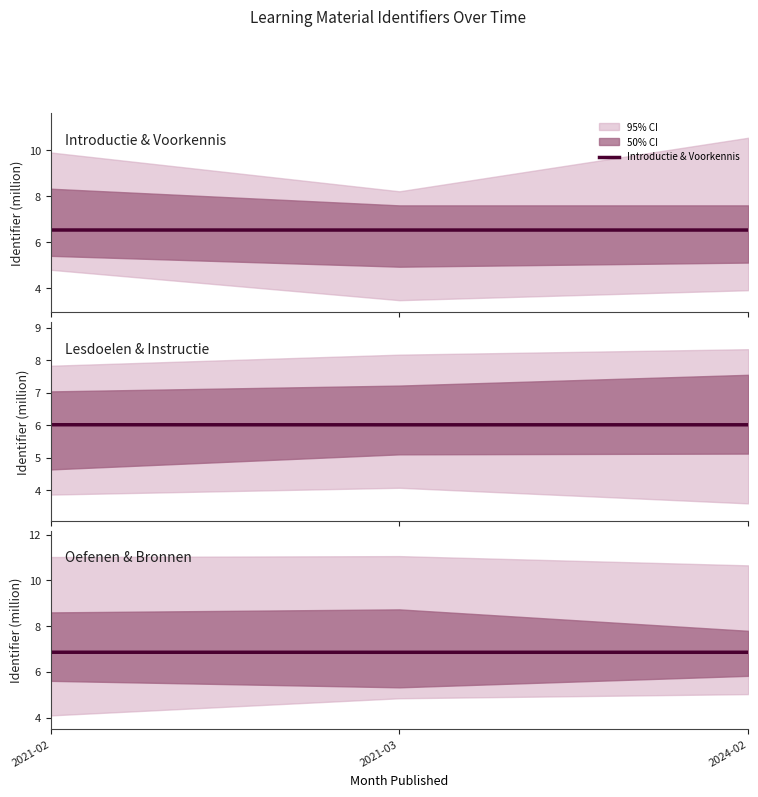

What is the label of the 3rd point from the left?

2024-02